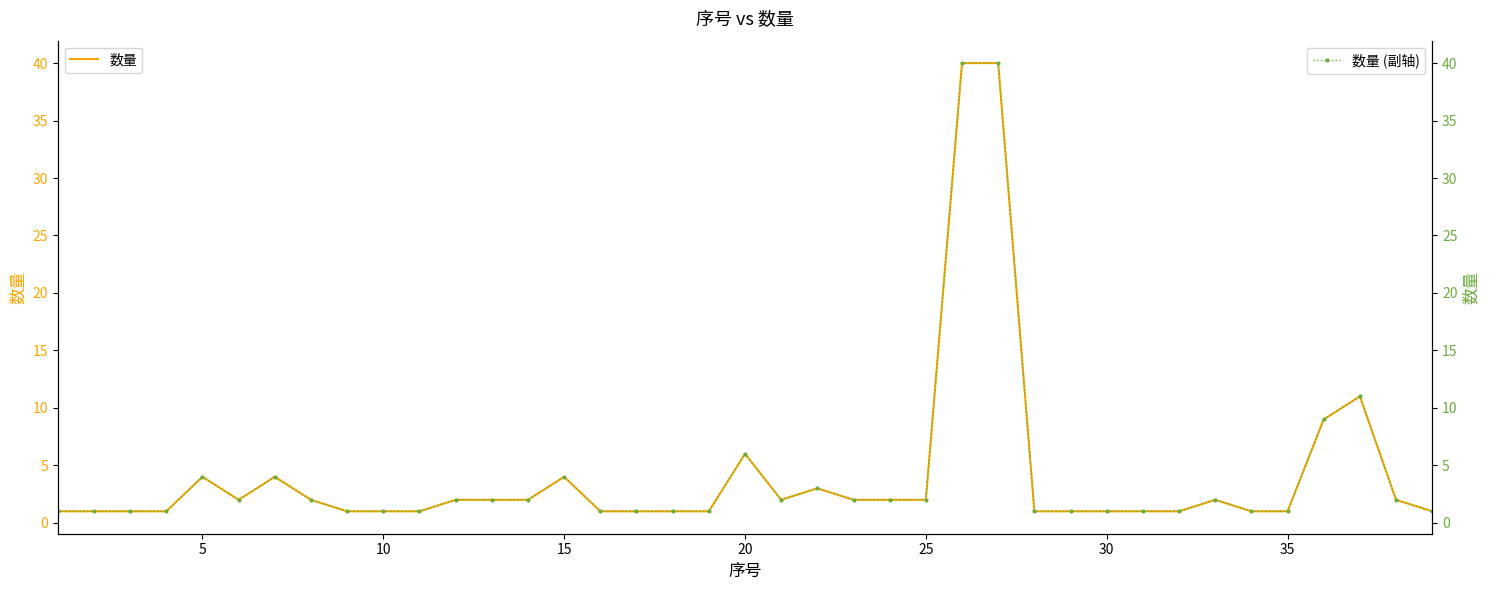

What are all the series names shown in the legend?

数量, 数量 (副轴)